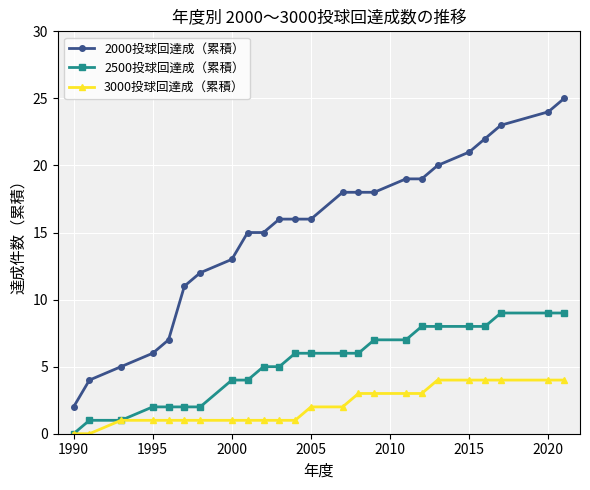

True or false: 3000投球回達成（累積） and 2000投球回達成（累積） intersect in this chart.

False